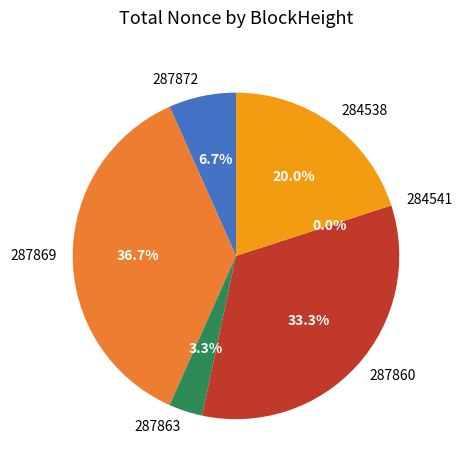

Does 287872 account for over 50% of the chart?

No